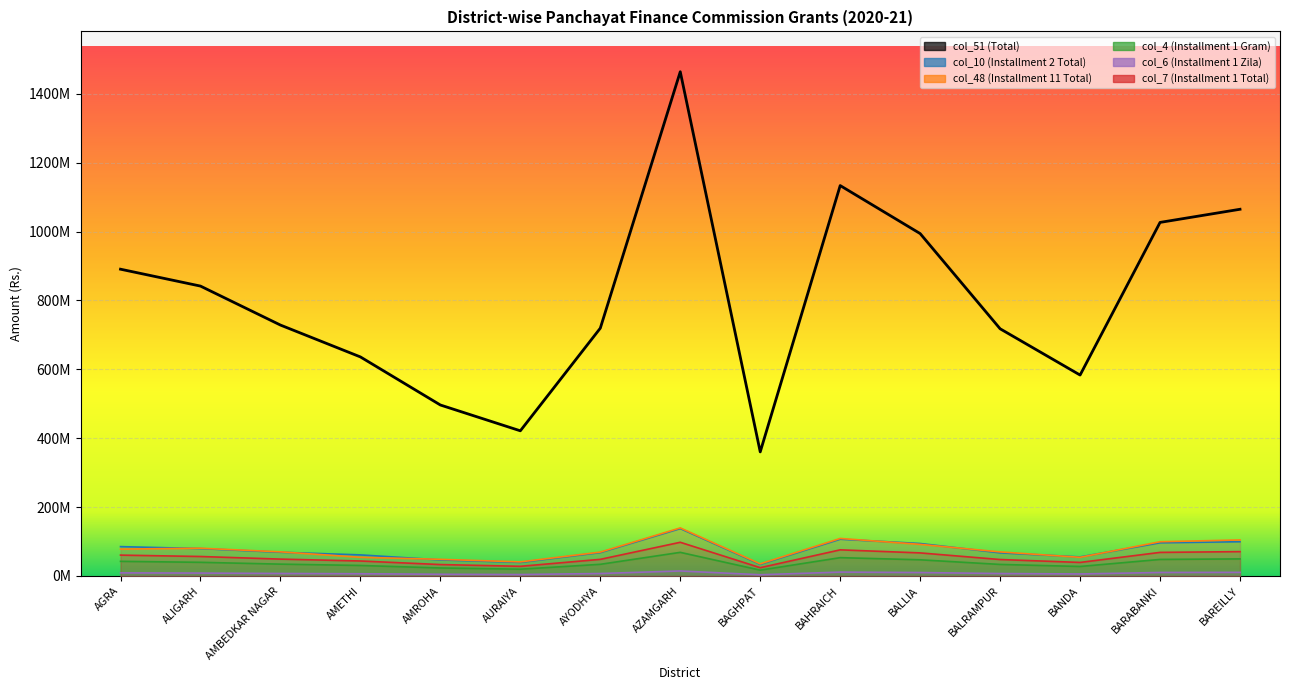

Rank the series by their maximum value, from highest to lowest.

col_51 (Total), col_48 (Installment 11 Total), col_10 (Installment 2 Total), col_7 (Installment 1 Total), col_4 (Installment 1 Gram), col_6 (Installment 1 Zila)